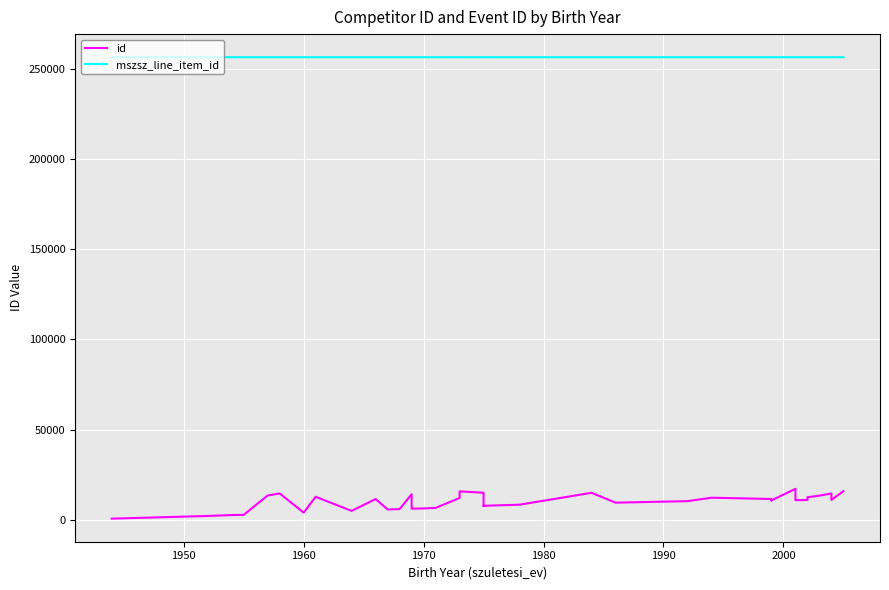

How many data points in mszsz_line_item_id are less than 256409?

4